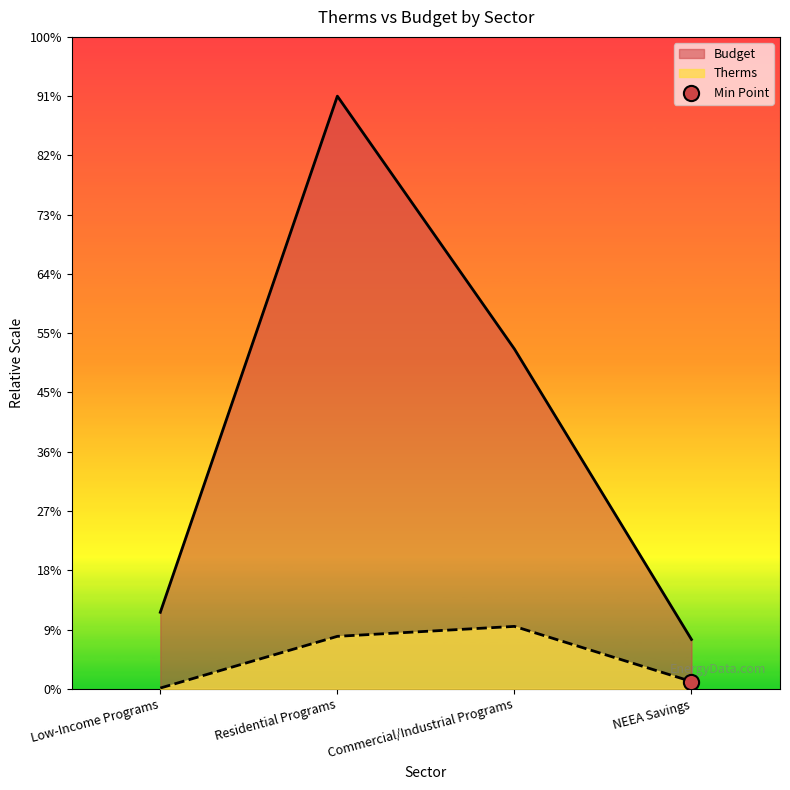

Is the value of Budget at Residential Programs greater than the value of Therms at Commercial/Industrial Programs?

Yes